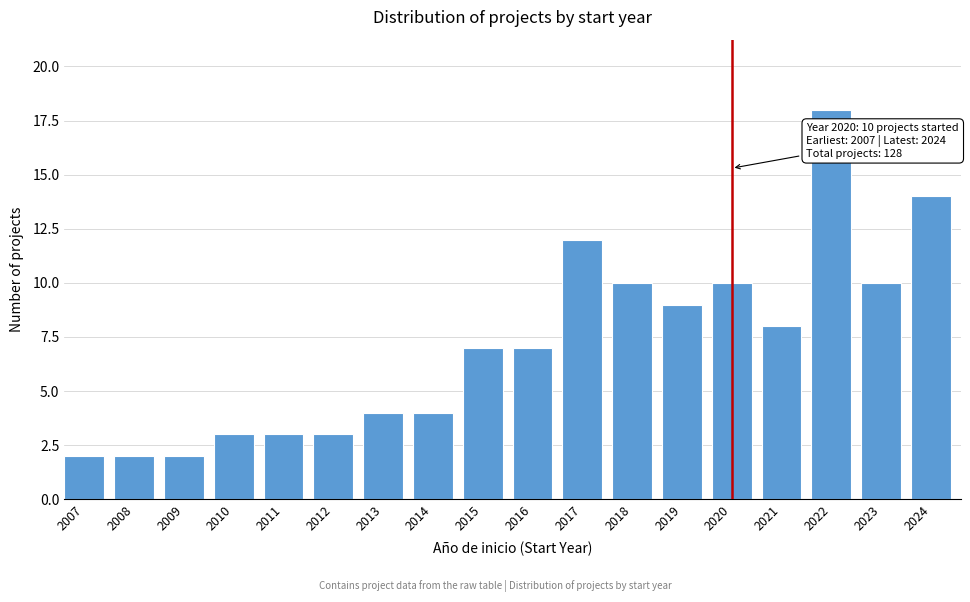

Reading right to left, extract all data points from this chart.

14	10	18	8	10	9	10	12	7	7	4	4	3	3	3	2	2	2